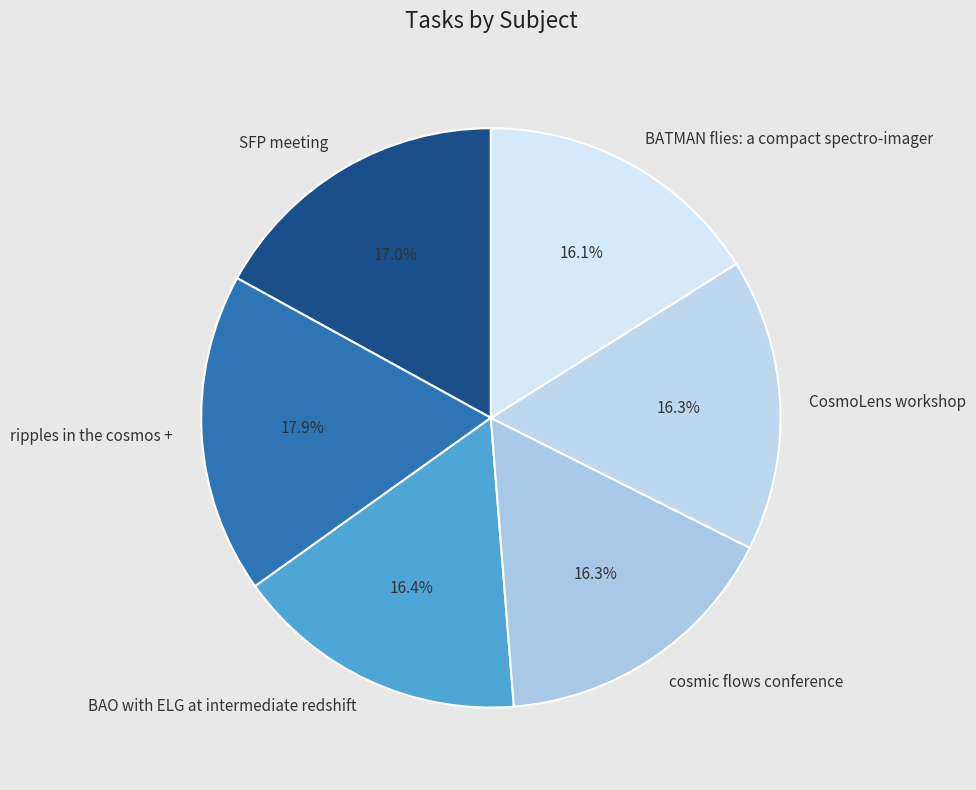

Which category has the biggest portion of the pie?

ripples in the cosmos +